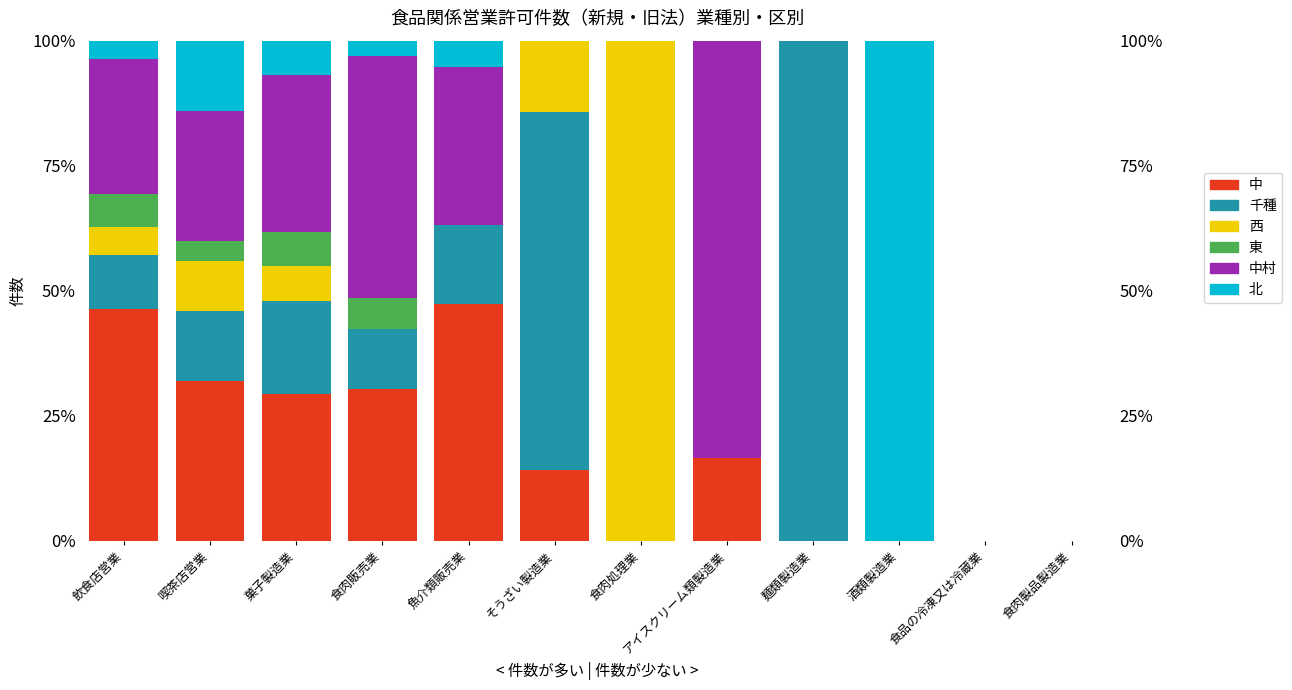

What is the value of the 西 bar at the 3rd from the left?

0.1